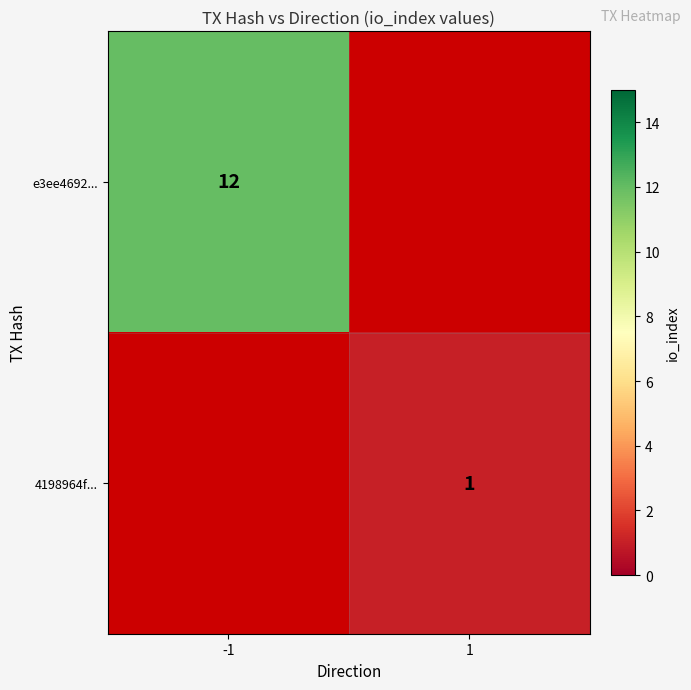

The value of e3ee4692... at -1 is 12. True or false?

True